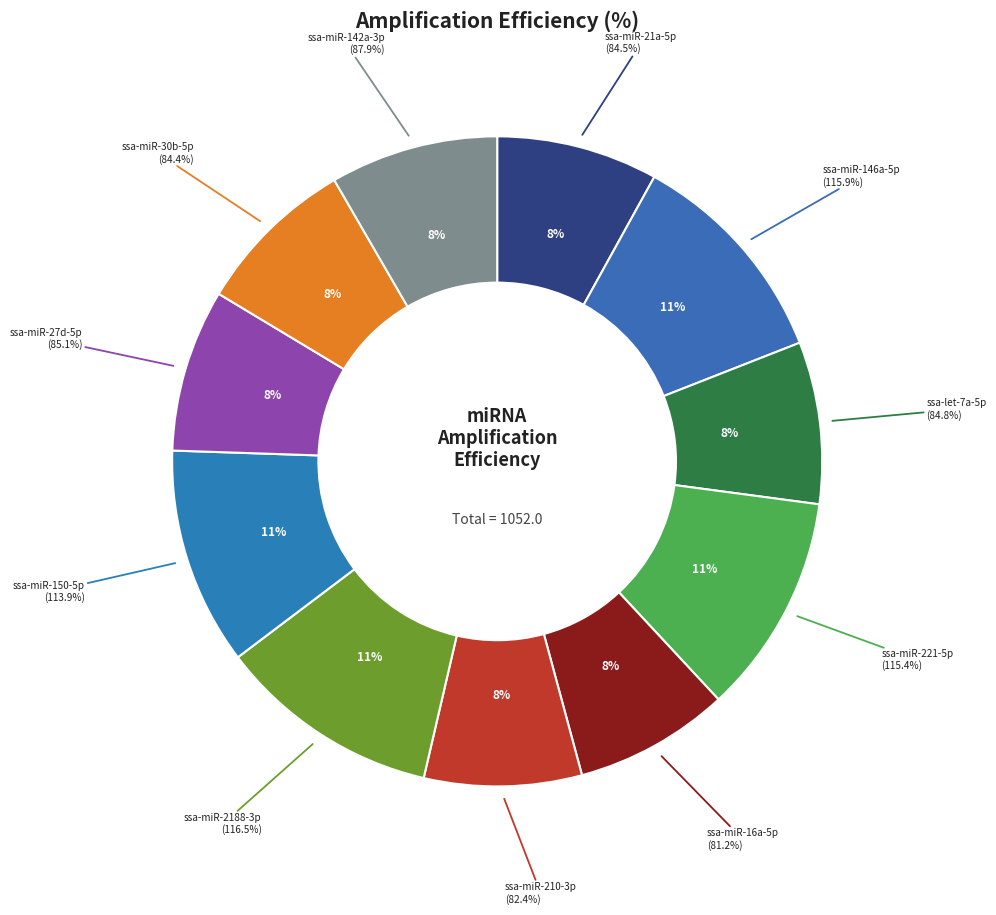

To the nearest percent, what is the combined percentage of ssa-miR-30b-5p and ssa-miR-210-3p?

16%